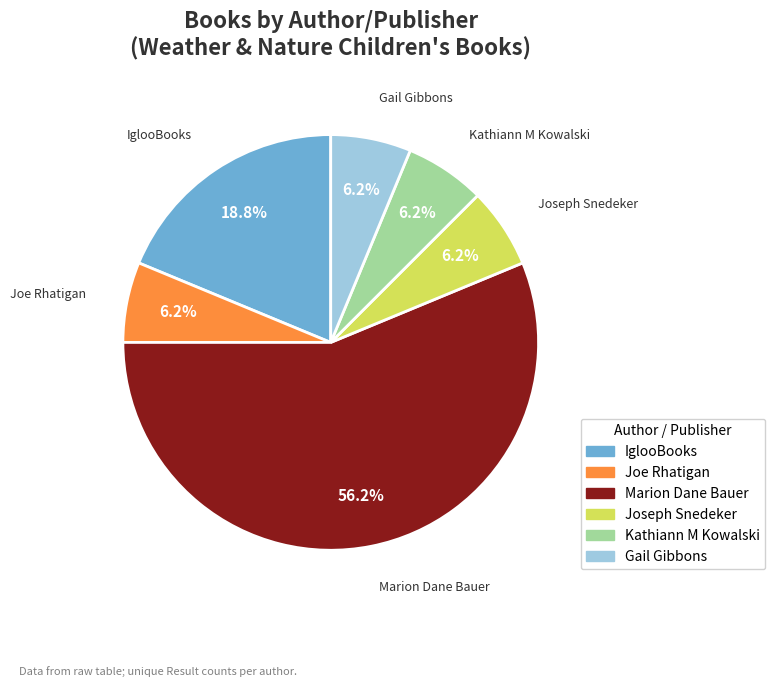

Is there a majority slice in this chart?

Yes